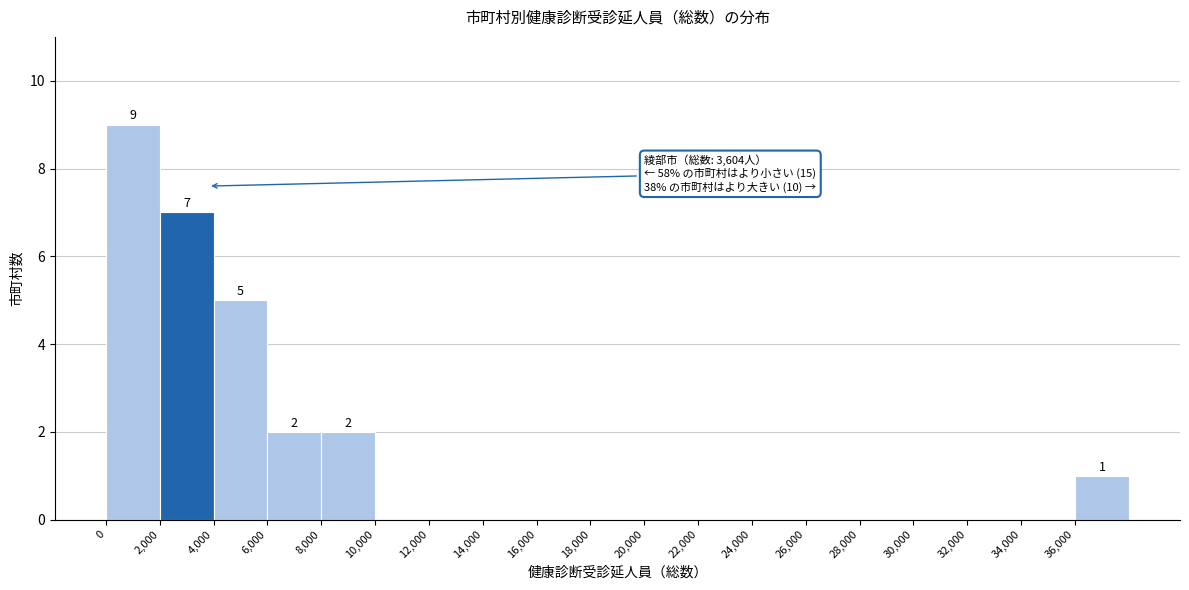

Over which range of the x-axis is the bar tallest?

0 to 2000